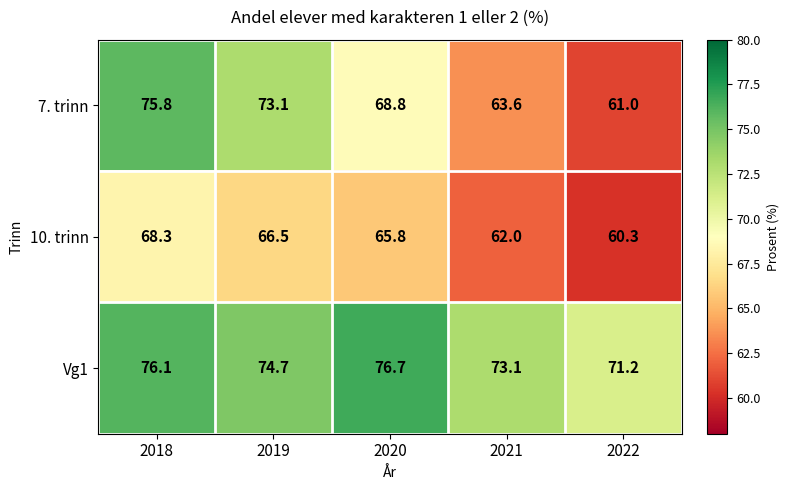

Is it true that 7. trinn equals 73.1 at 2019?

True